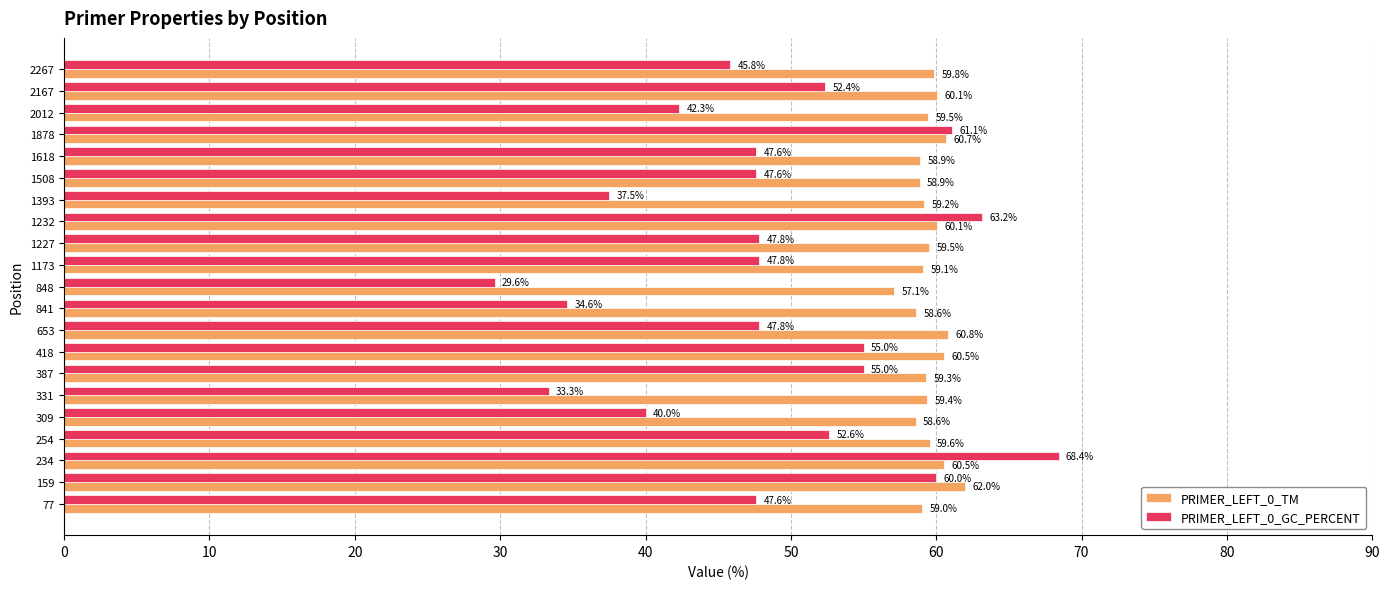

List the series in order of their peak value, lowest first.

PRIMER_LEFT_0_TM, PRIMER_LEFT_0_GC_PERCENT